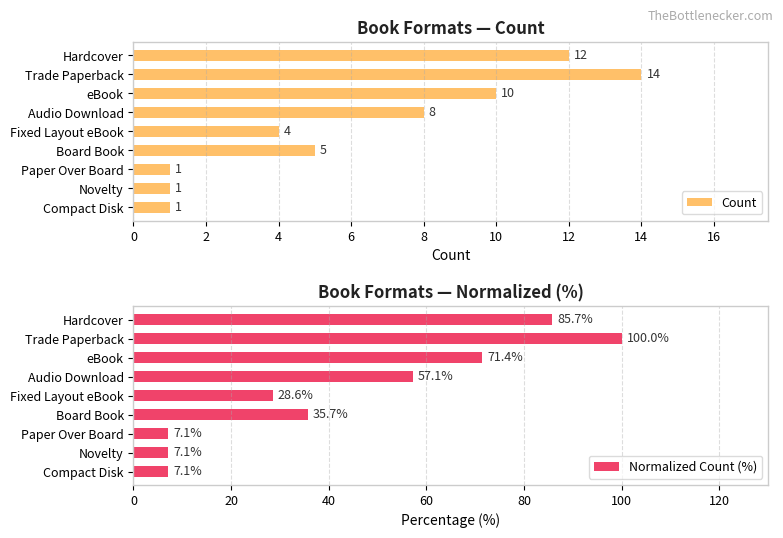

What is the maximum value shown in the chart?

100.0